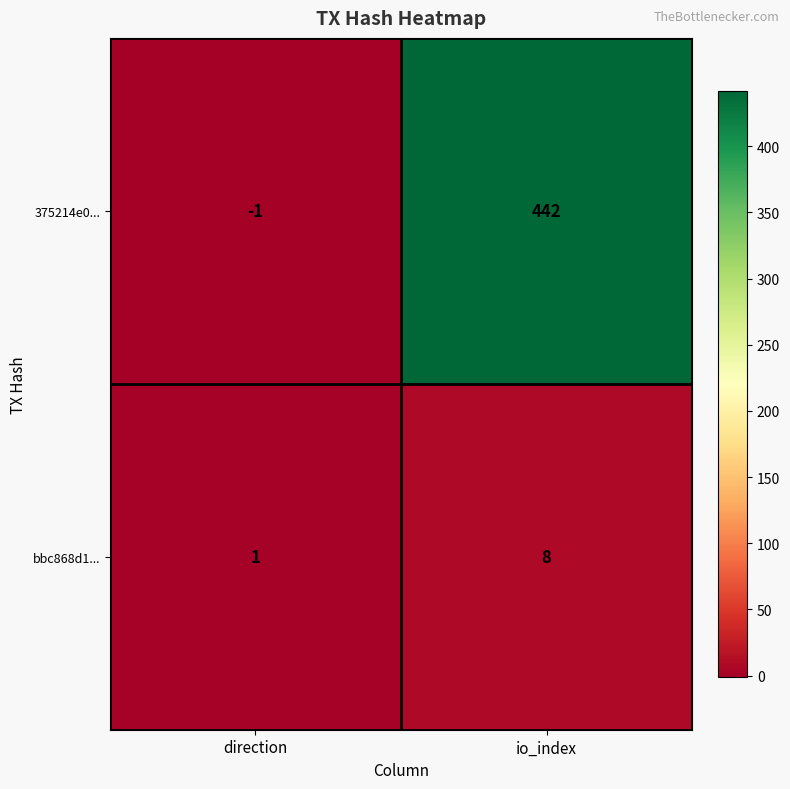

What is the spread (max minus min) of values at io_index?

434